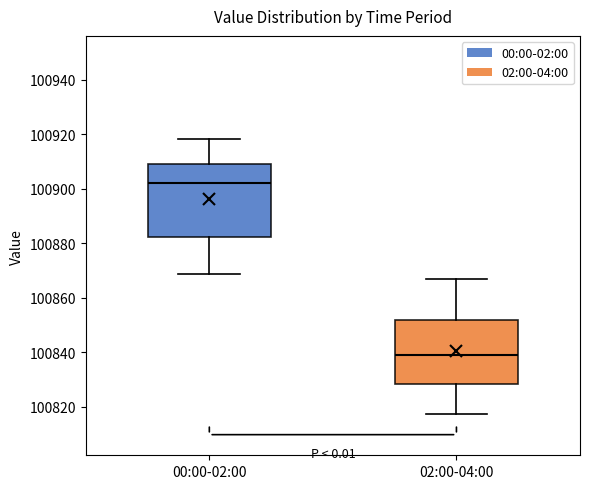

Comparing the boxes themselves (not the whiskers), which one is the tallest?

00:00-02:00